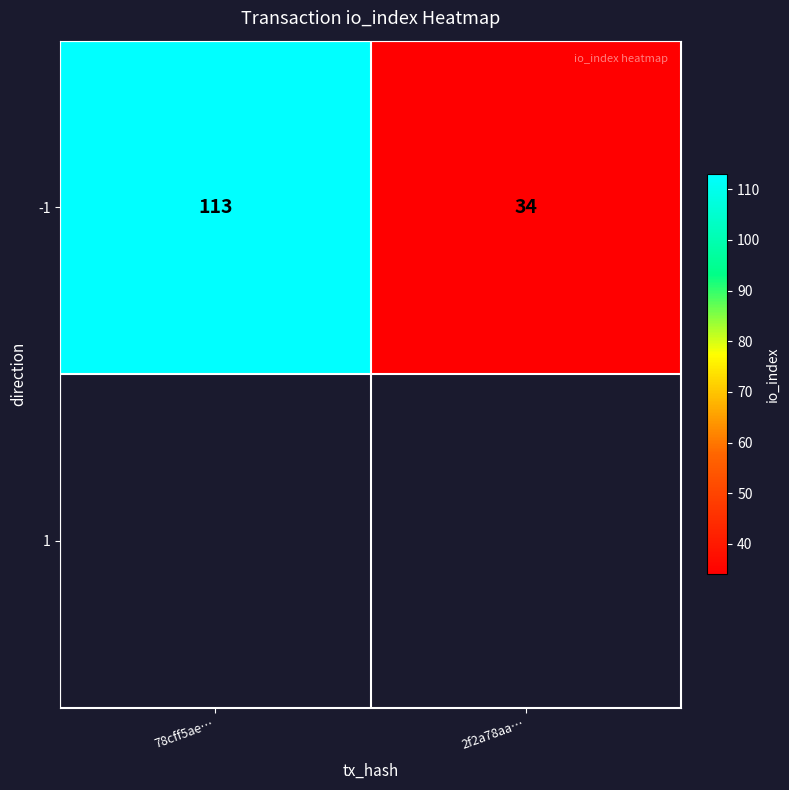

Rank the categories by value from highest to lowest.

78cff5ae…, 2f2a78aa…